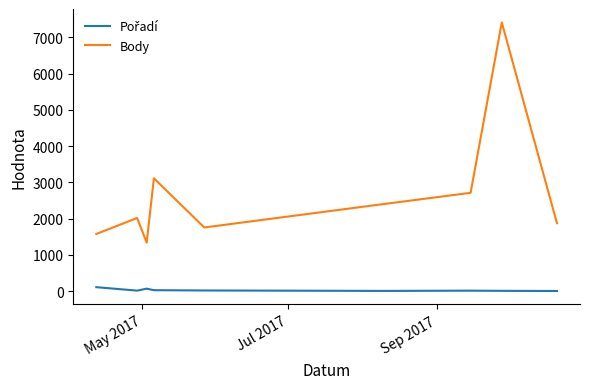

Which series has the largest total across all categories?

Body